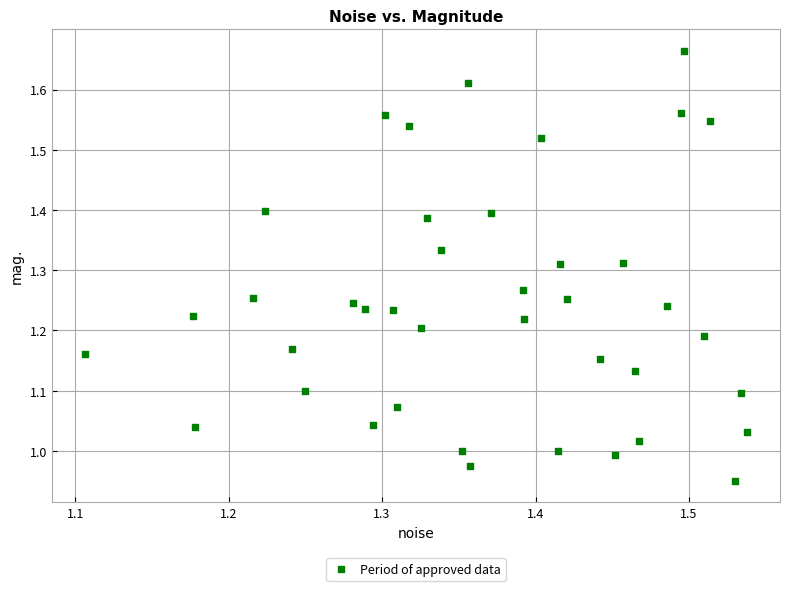

What is the range of Y values (max minus min)?

0.7